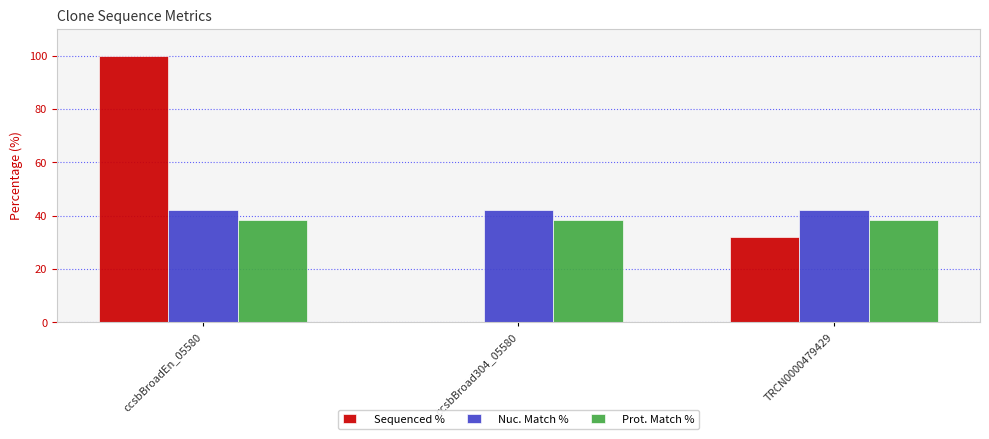

What is the total value across all series at ccsbBroad304_05580?

80.7